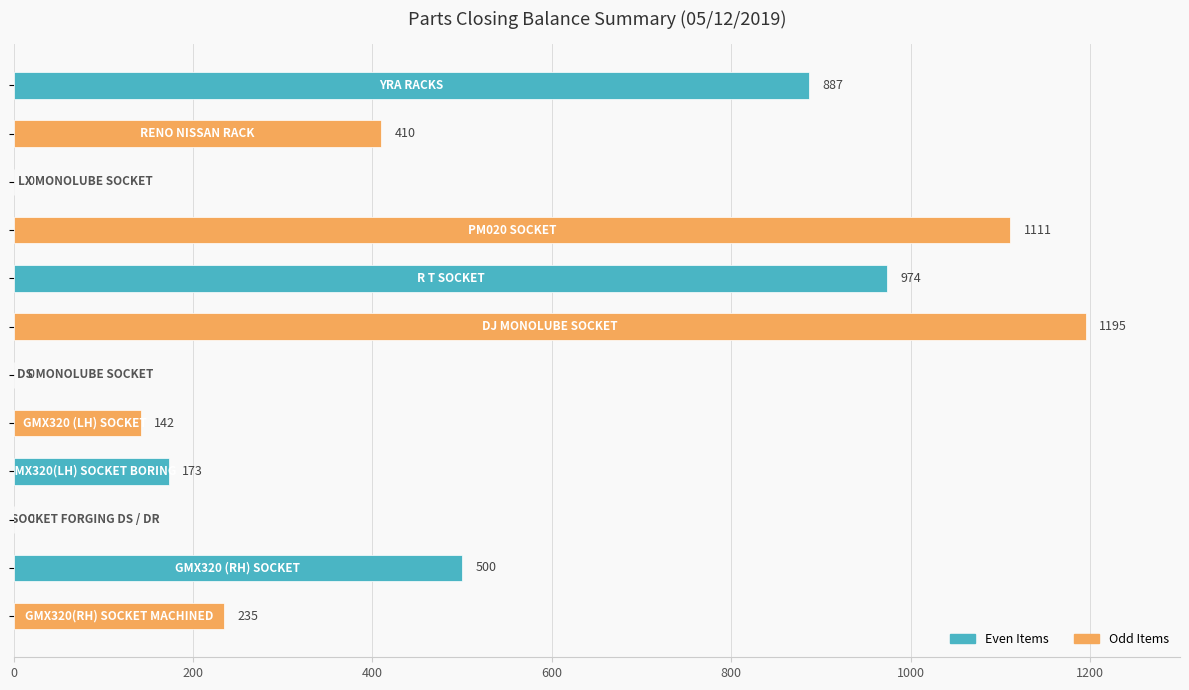

Are the bars grouped side by side (vs. stacked)?

No